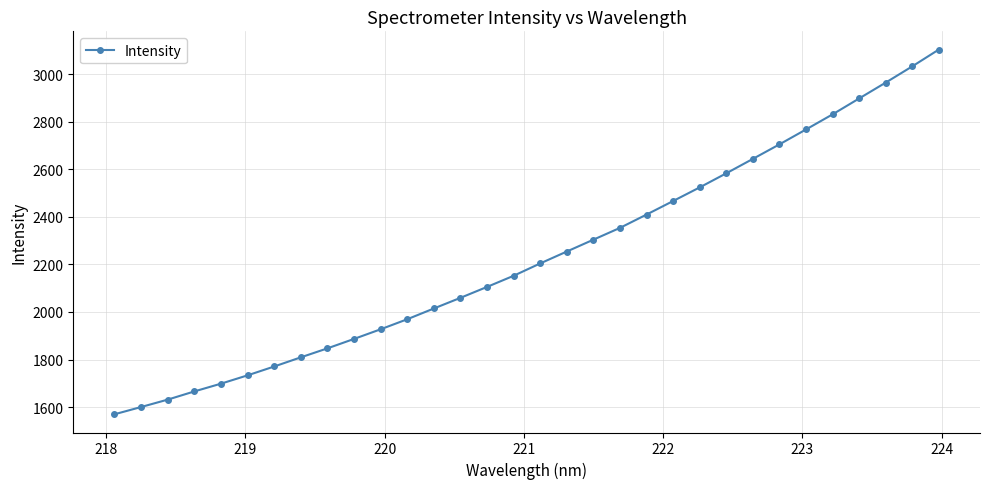

What is the difference between the maximum and minimum values?

1532.9